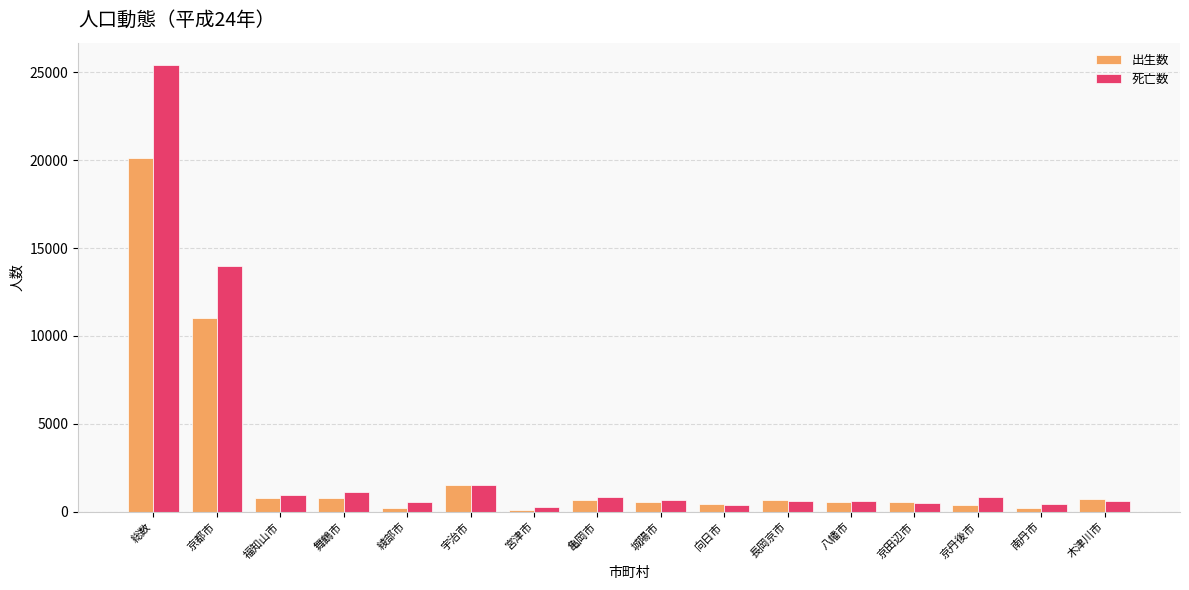

True or false: 出生数 has a value of 11050 at 京都市.

True